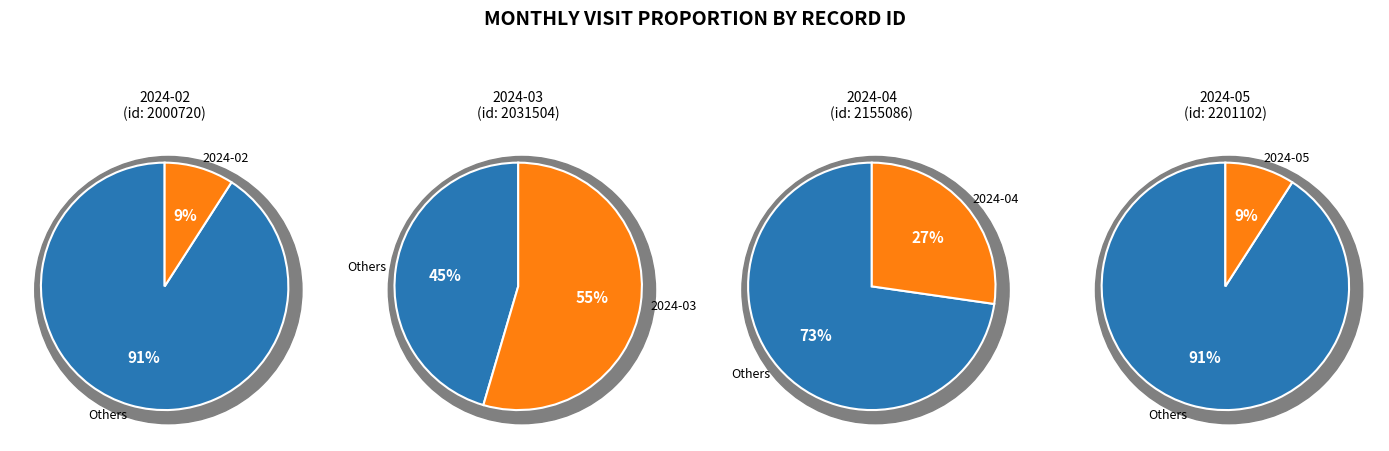

Which slice is the smallest?

2000720